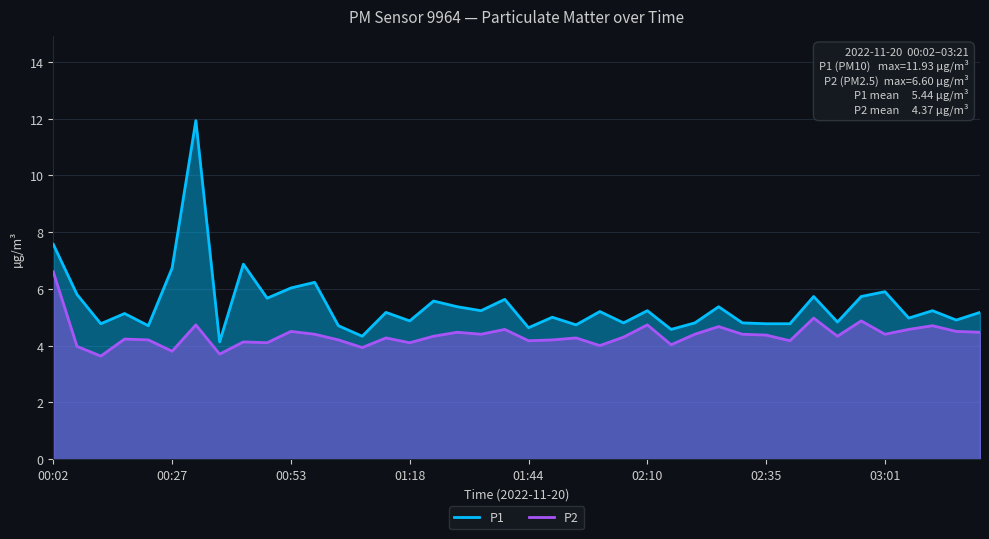

True or false: P1 and P2 cross at least once.

False